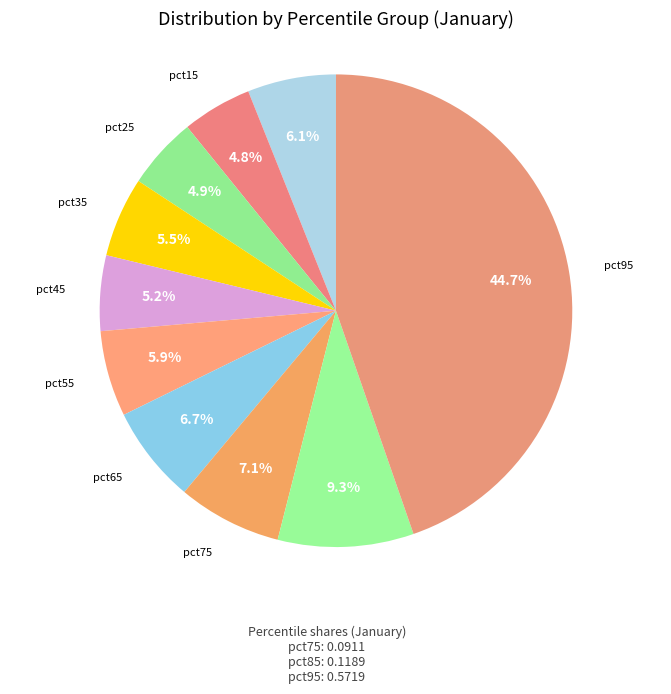

Between pct55 and pct15, which is larger?

pct55